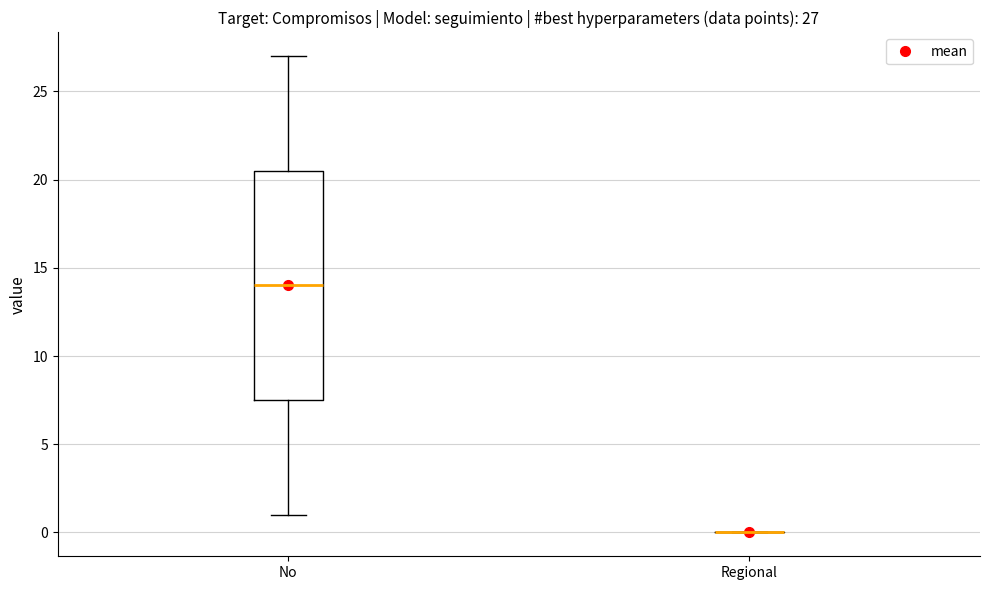

Comparing the boxes themselves (not the whiskers), which one is the tallest?

No